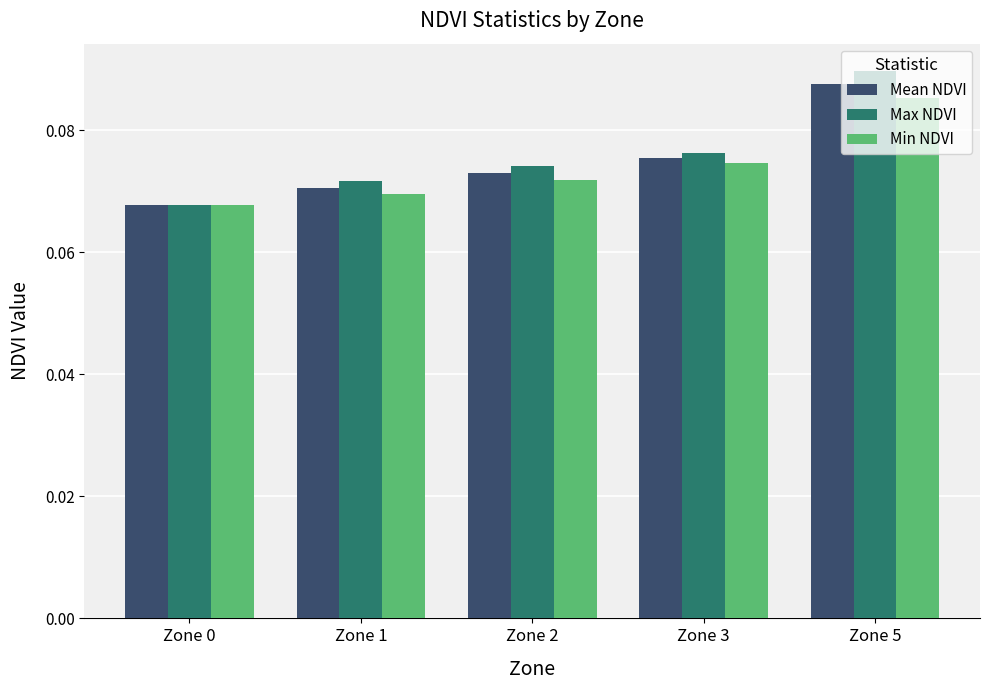

List the series in order of their overall mean, highest first.

Max NDVI, Mean NDVI, Min NDVI